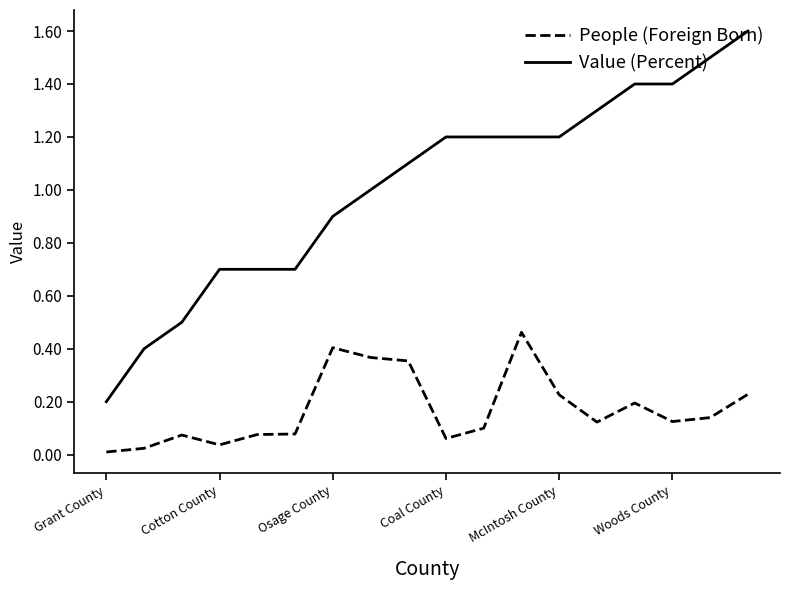

Which series has the widest spread of values?

Value (Percent)